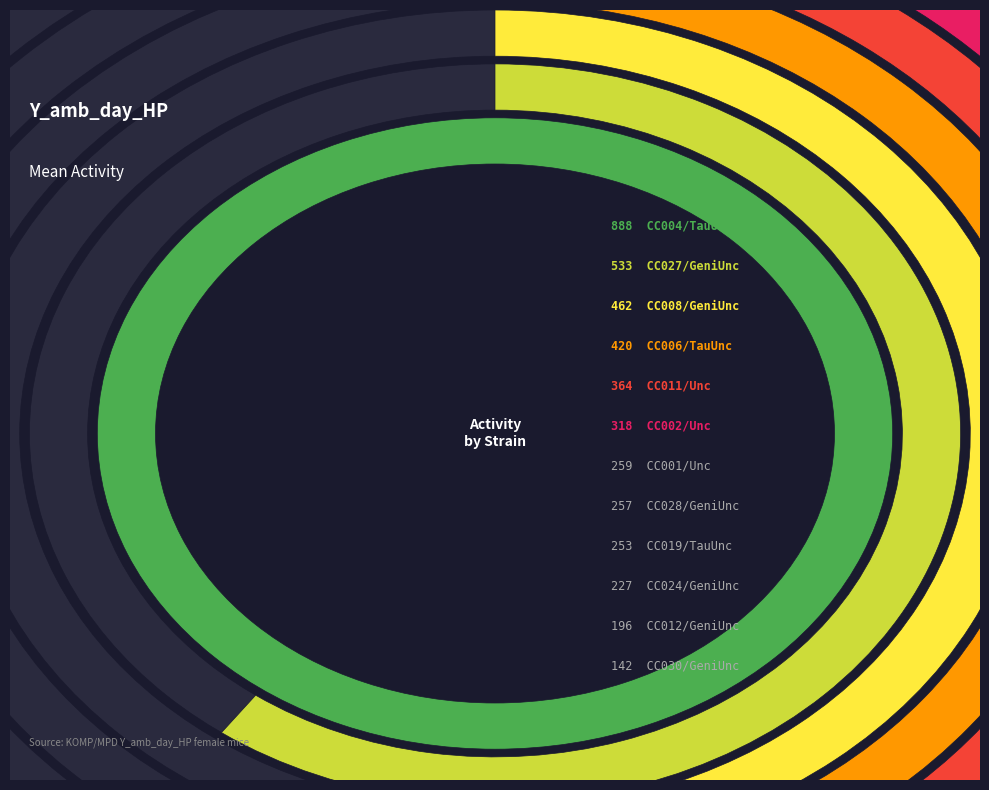

Rank the categories by value from lowest to highest.

CC030/GeniUnc, CC012/GeniUnc, CC024/GeniUnc, CC019/TauUnc, CC028/GeniUnc, CC001/Unc, CC002/Unc, CC011/Unc, CC006/TauUnc, CC008/GeniUnc, CC027/GeniUnc, CC004/TauUnc